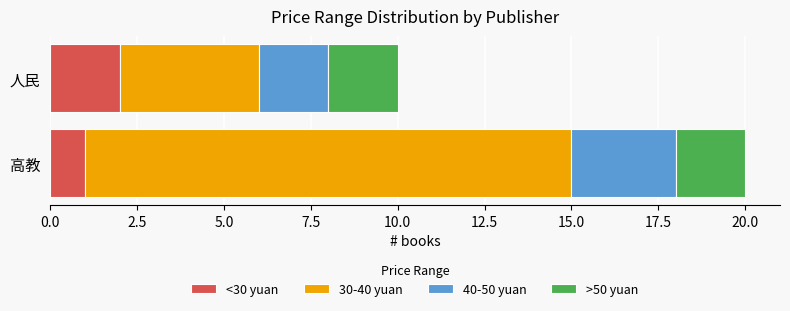

What is the total value across all series at 人民?

10